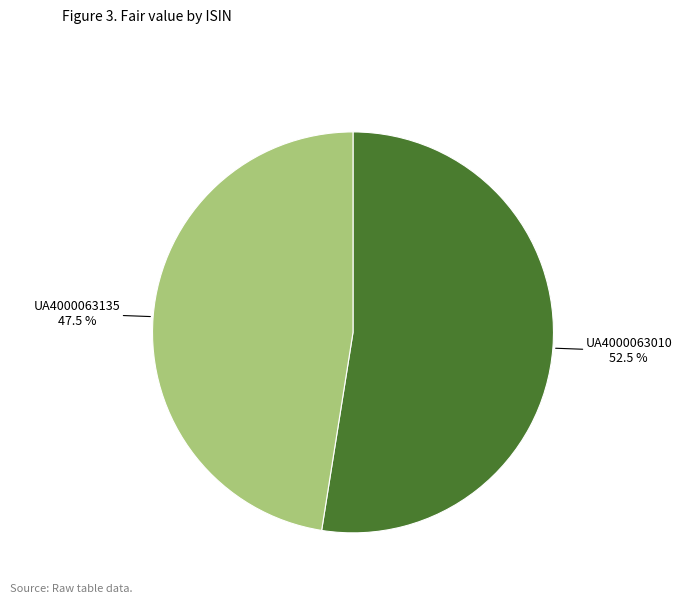

To the nearest percent, what is the difference between the largest and smallest slice percentages?

5%